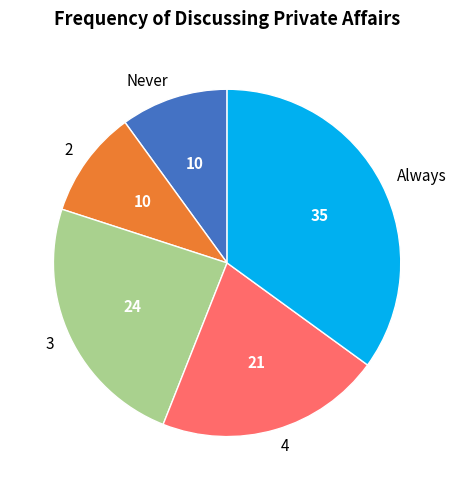

Is 2 the majority of the pie?

No